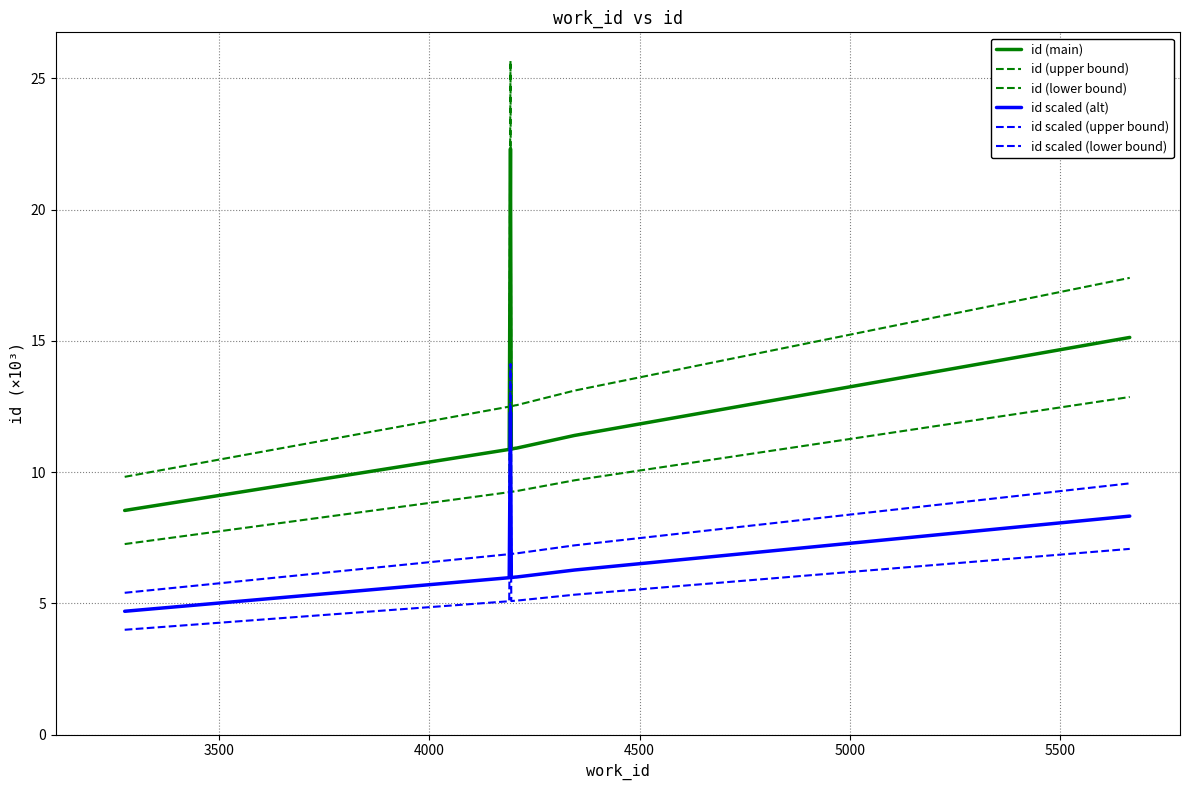

What are all the series names shown in the legend?

id (main), id (upper bound), id (lower bound), id scaled (alt), id scaled (upper bound), id scaled (lower bound)